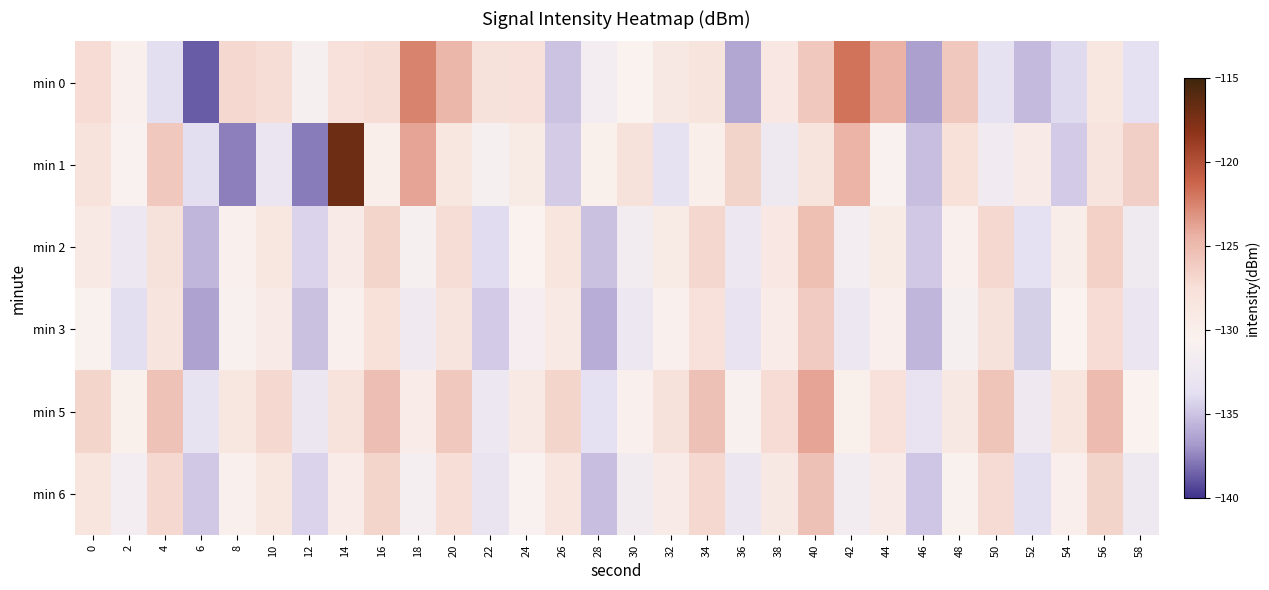

Rank the series by their maximum value, from lowest to highest.

min 3, min 6, min 2, min 5, min 0, min 1